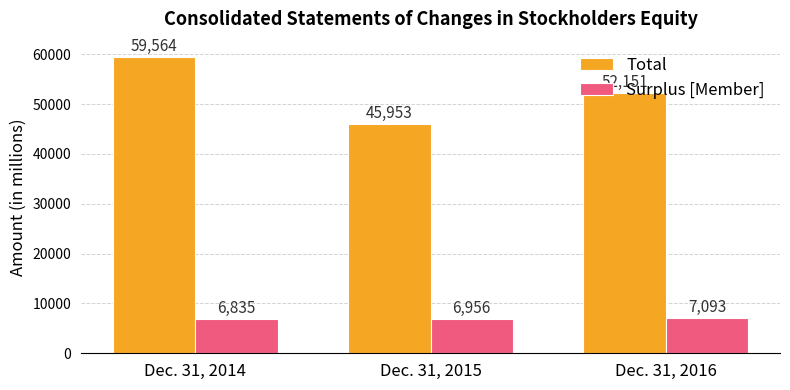

Is the value of Surplus [Member] at Dec. 31, 2016 greater than the value of Total at Dec. 31, 2016?

No